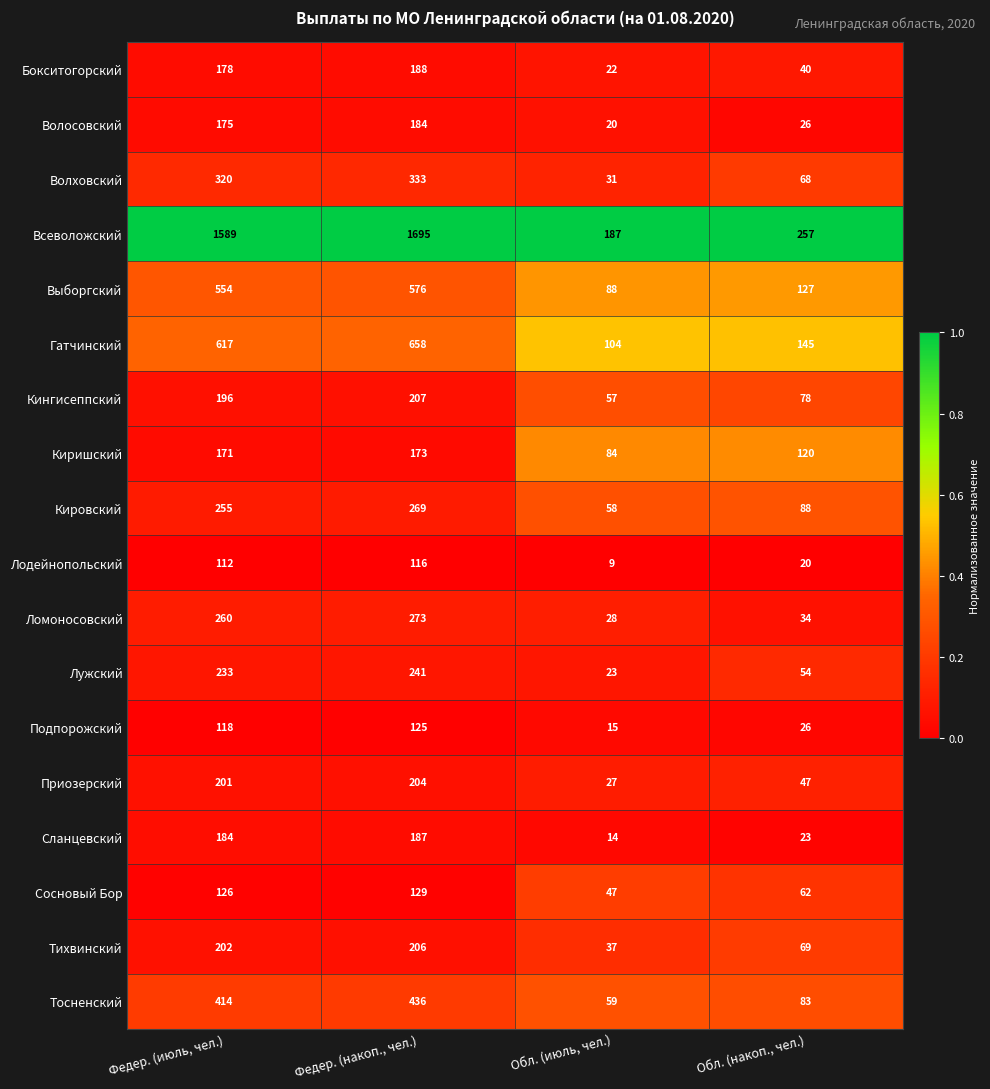

What is the total value across all series at Обл. (июль, чел.)?

910